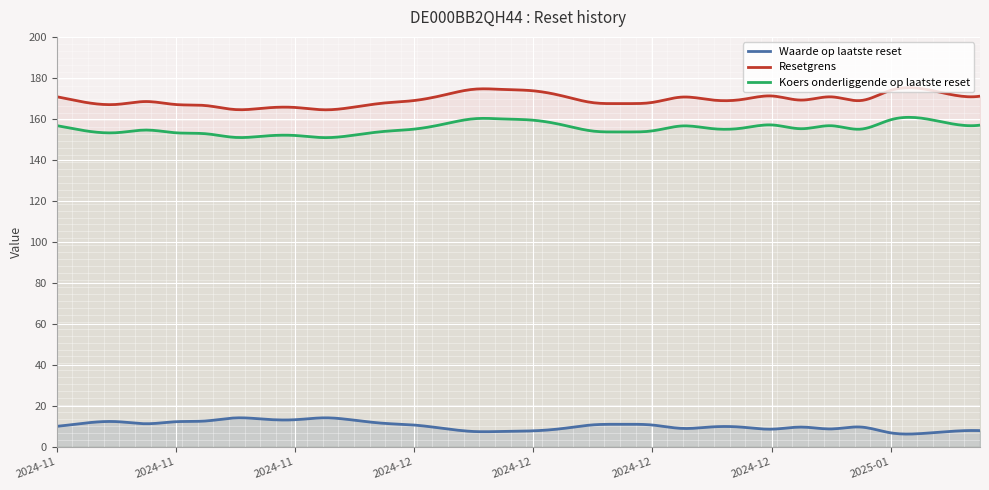

What is the spread (max minus min) of values at 2024-11-27?

150.4